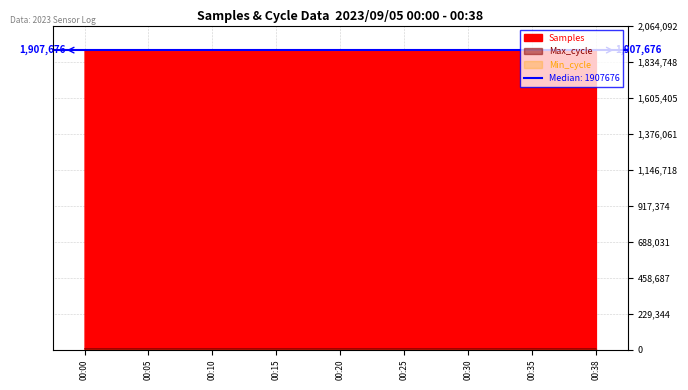

What is the average value of the Max_cycle series?

7227